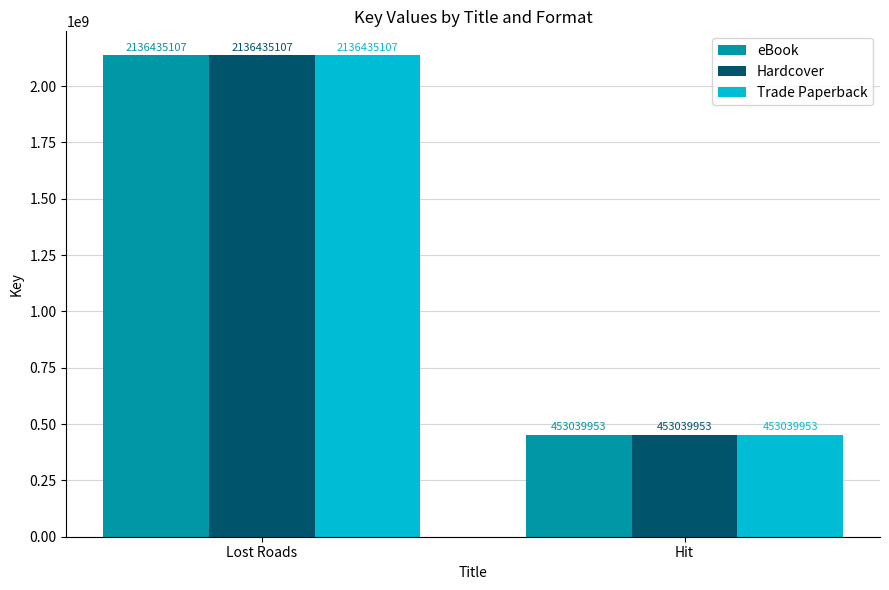

Which category has the lowest value in the eBook series?

Hit